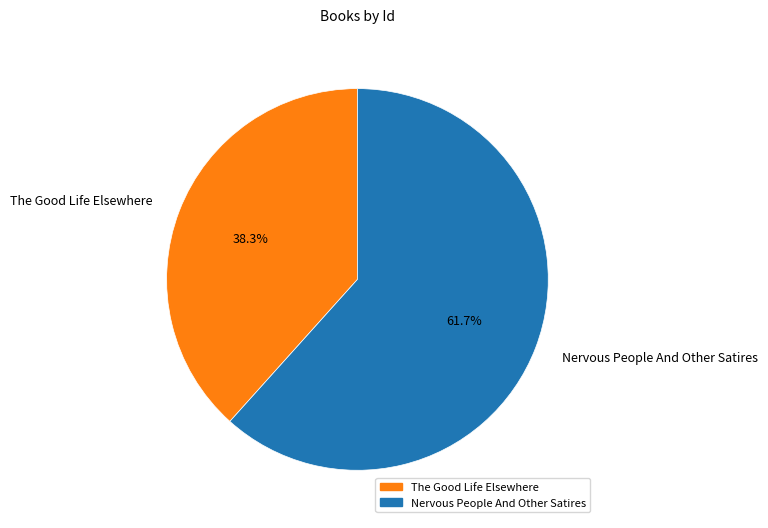

How many segments does this pie chart have?

2